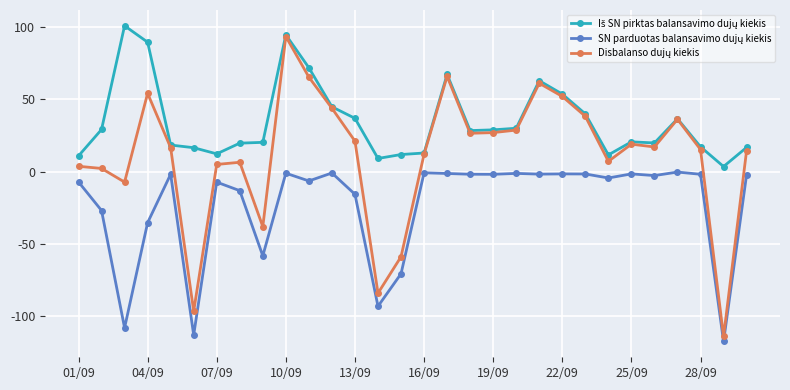

What is the greatest value displayed?

101.0